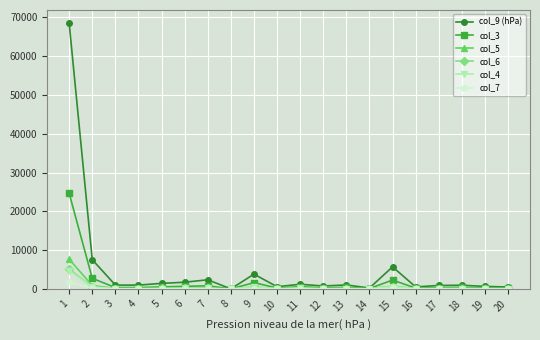

What is the difference between the col_5 values at 3 and 7?

114